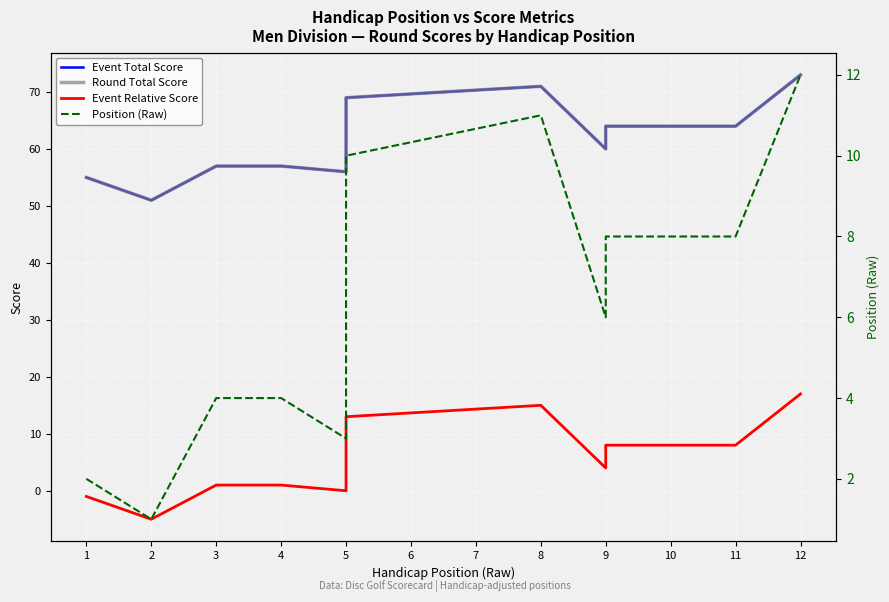

True or false: Event Total Score has a value of 51 at 2.

True